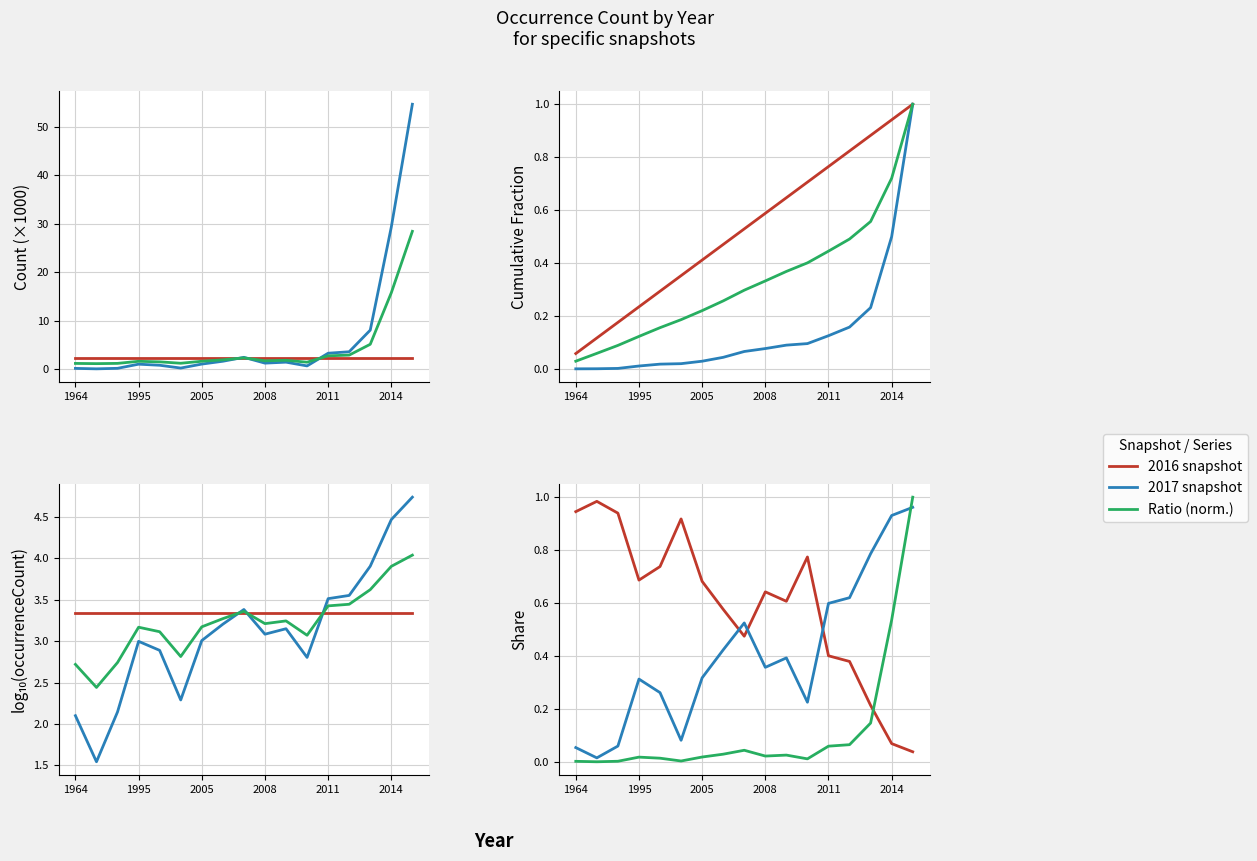

True or false: 2016 snapshot has a value of 0.9 at 2014.

True